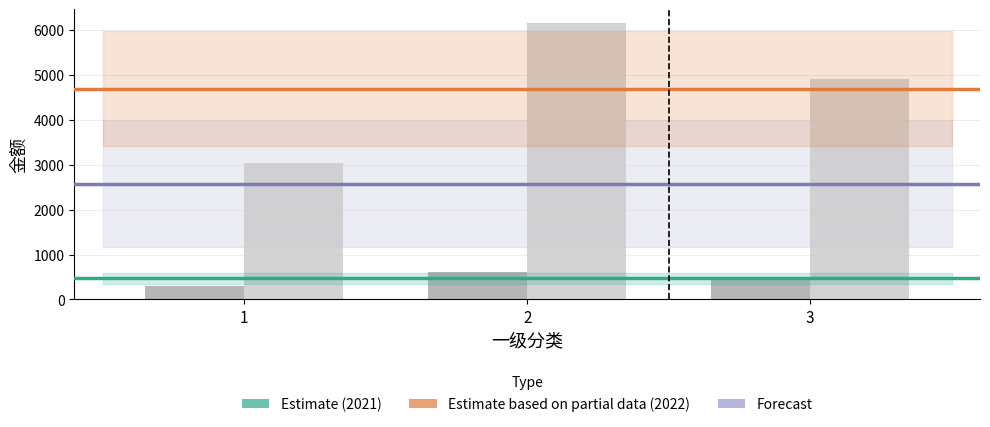

What is the difference between the highest and lowest values at 3?

4410